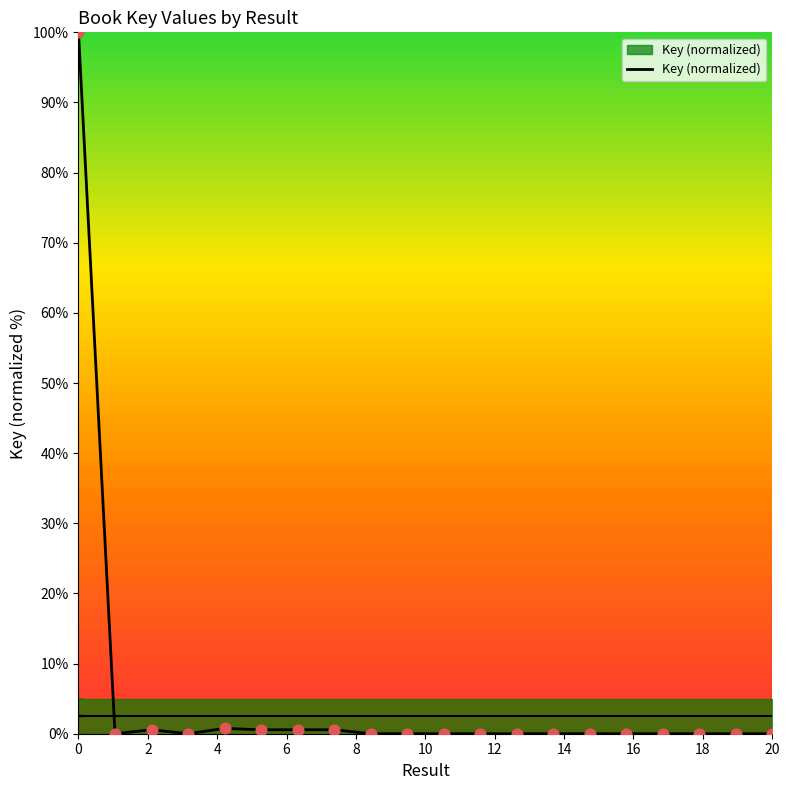

What is the maximum value shown in the chart?

100.0